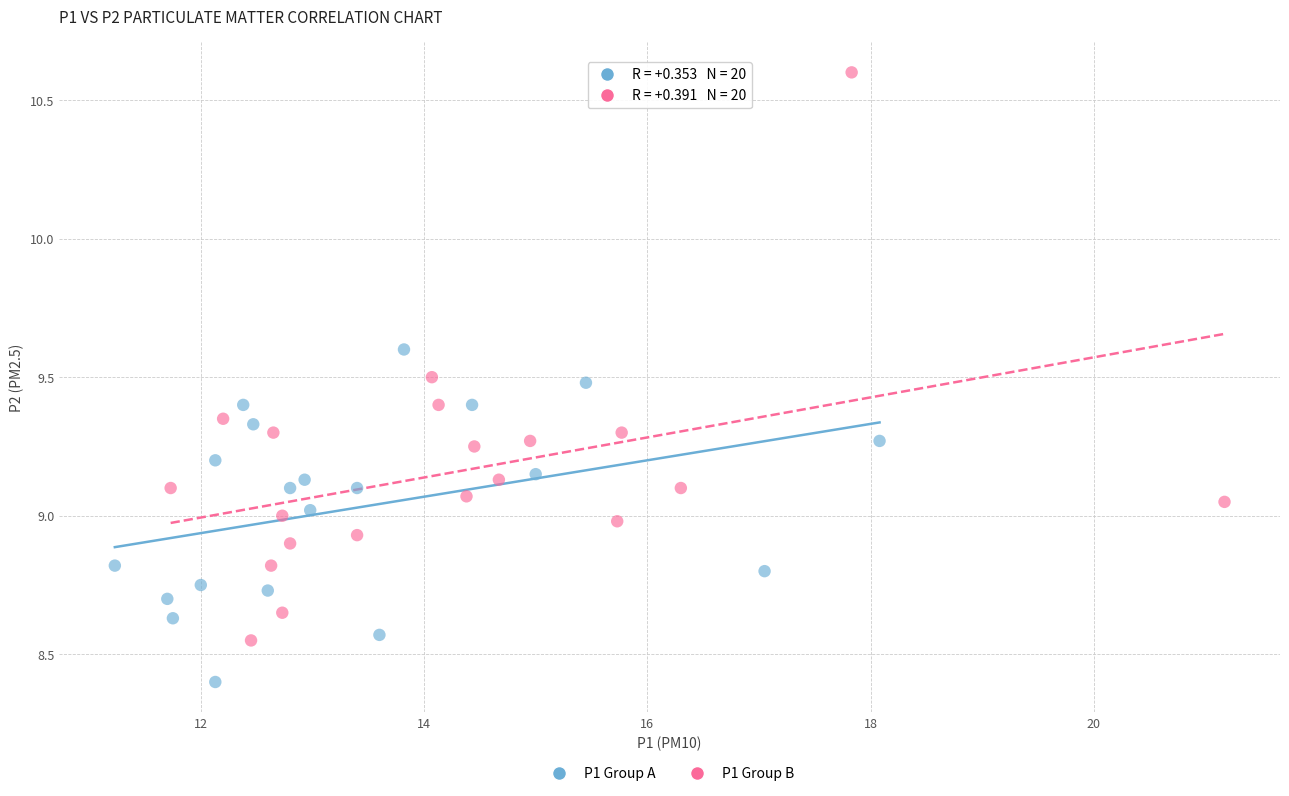

Which series contains the lowest Y value?

P1 Group A